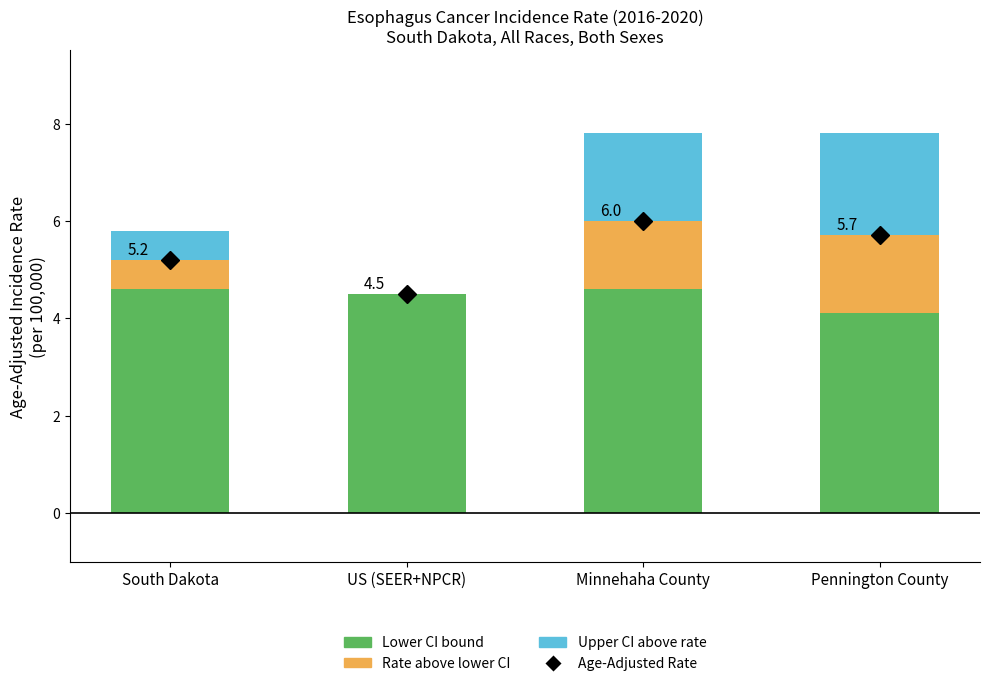

What is the total value across all series at Pennington County?

7.8